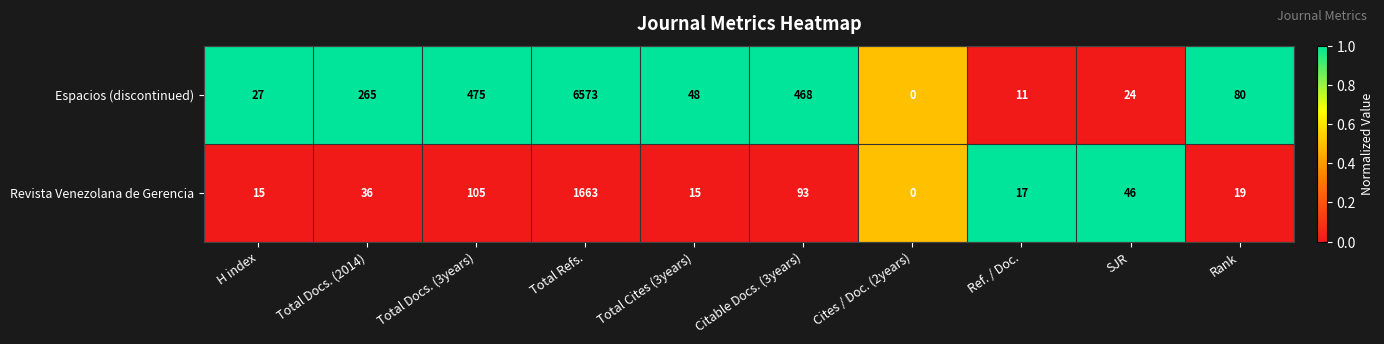

How many categories are shown in the chart?

10